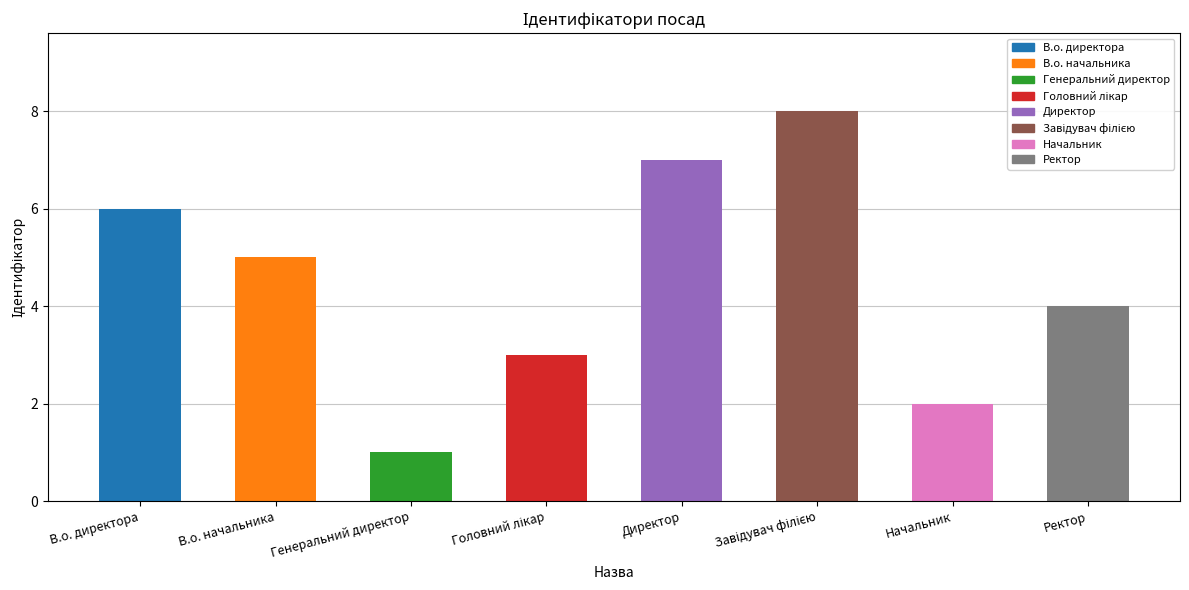

What is the difference between the values at В.о. директора and Завідувач філією?

2